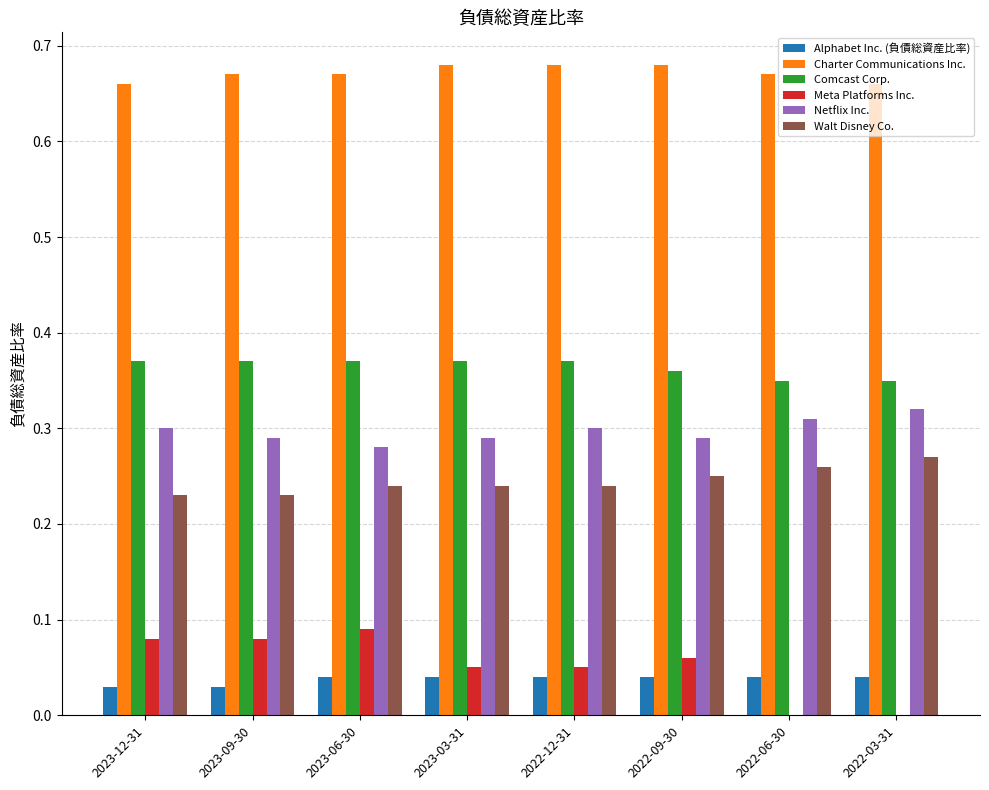

How many groups of bars are there?

8